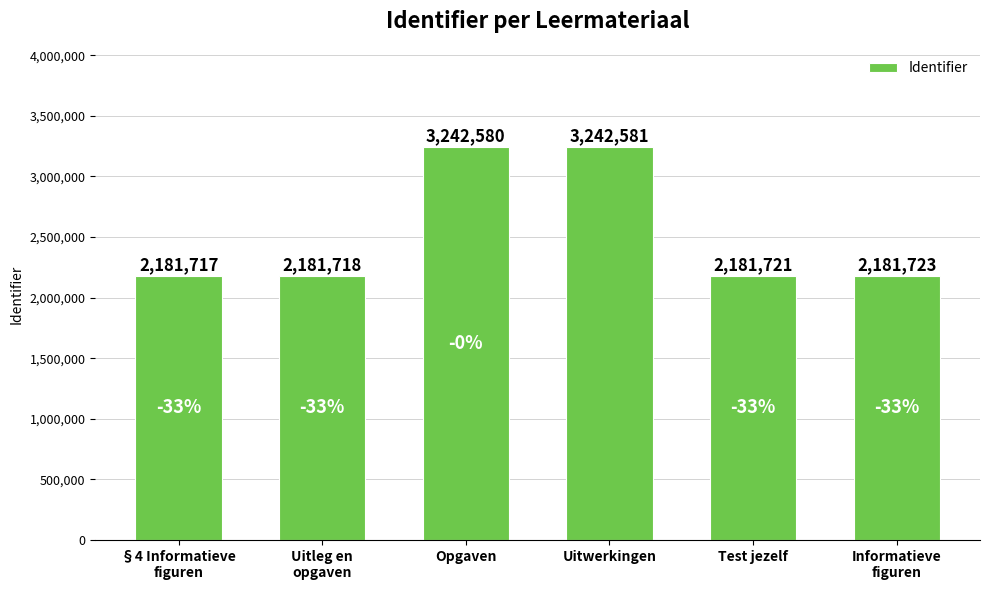

The chart shows a value of 2181723 at Informatieve
figuren. True or false?

True